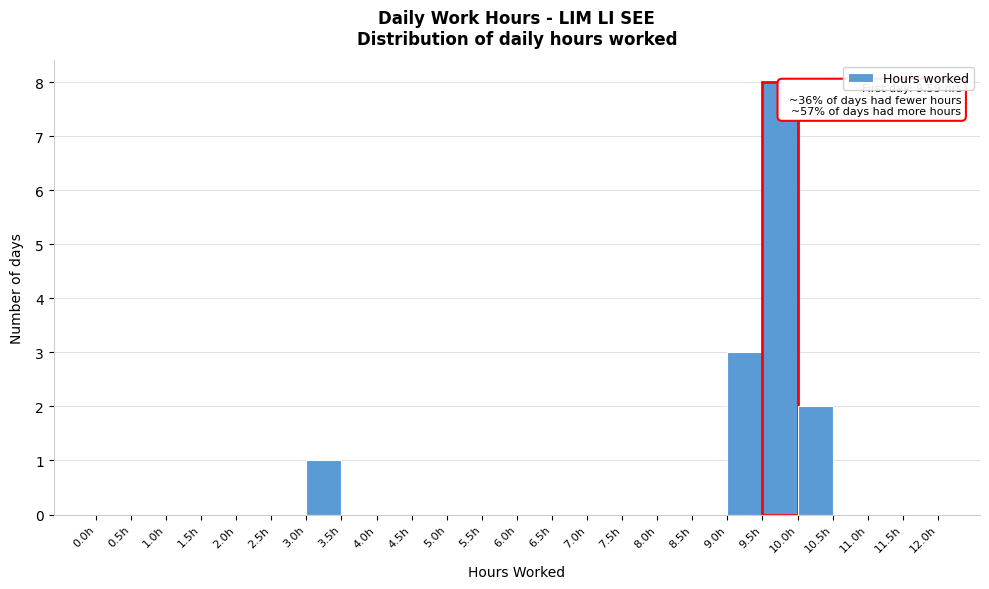

Over which range of the x-axis is the bar tallest?

9.5 to 10.0